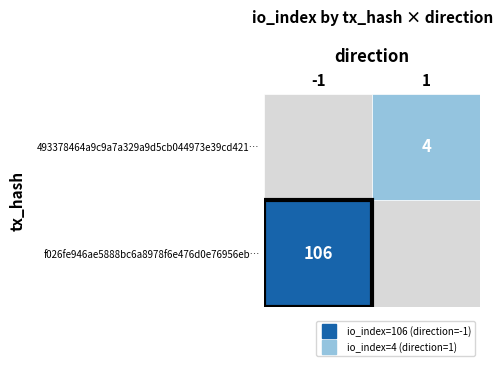

Rank the series by their maximum value, from lowest to highest.

493378464a9c9a7a329a9d5cb044973e39cd421, f026fe946ae5888bc6a8978f6e476d0e76956eb